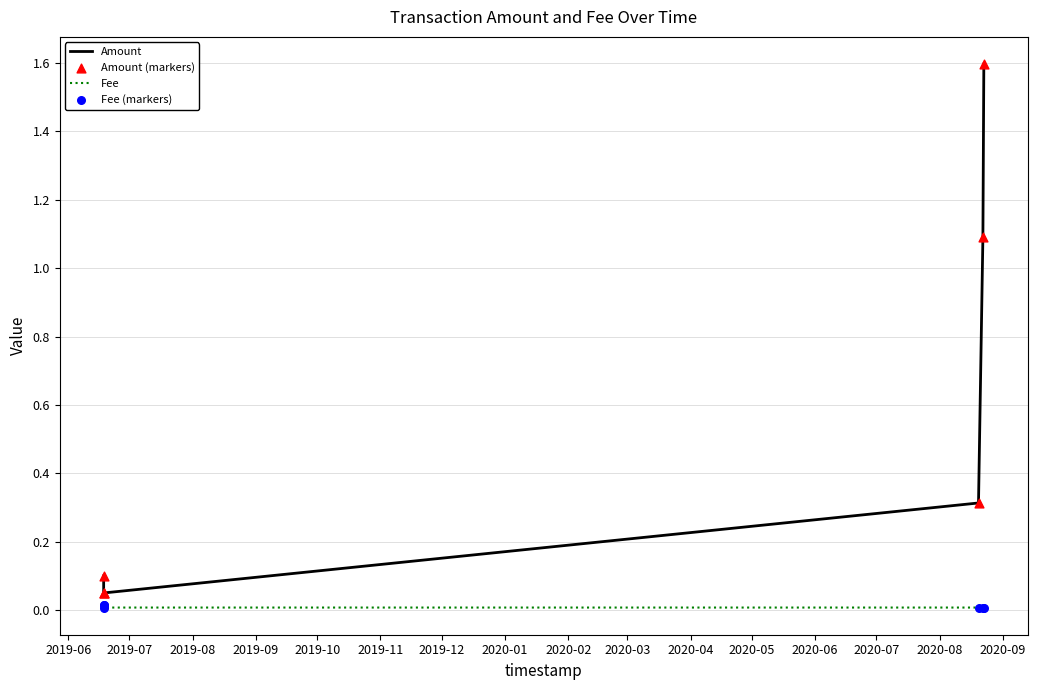

Which series has the largest total across all categories?

Amount